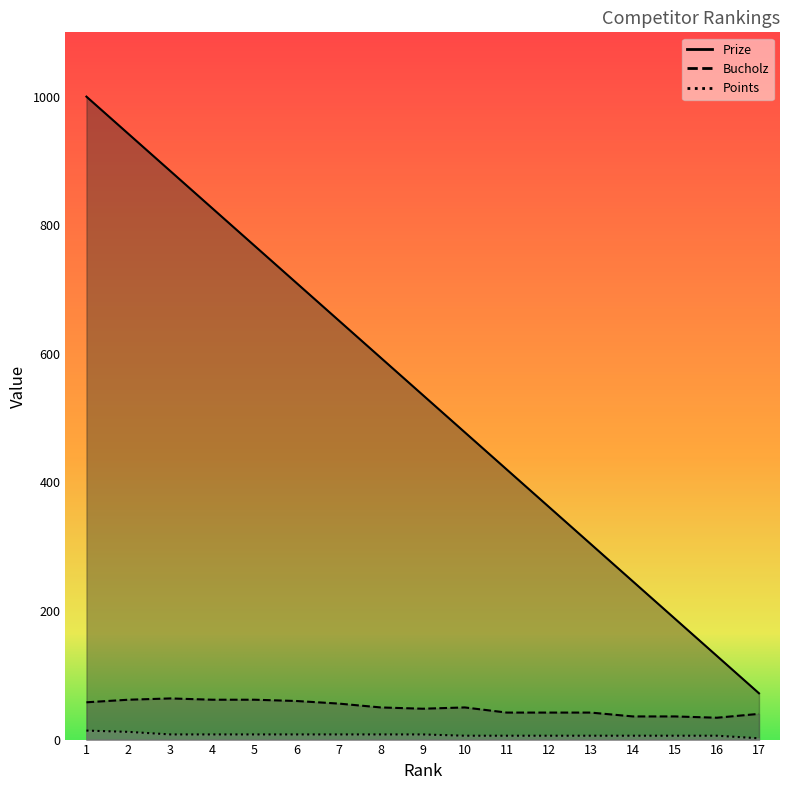

What are all the series names shown in the legend?

Prize, Bucholz, Points